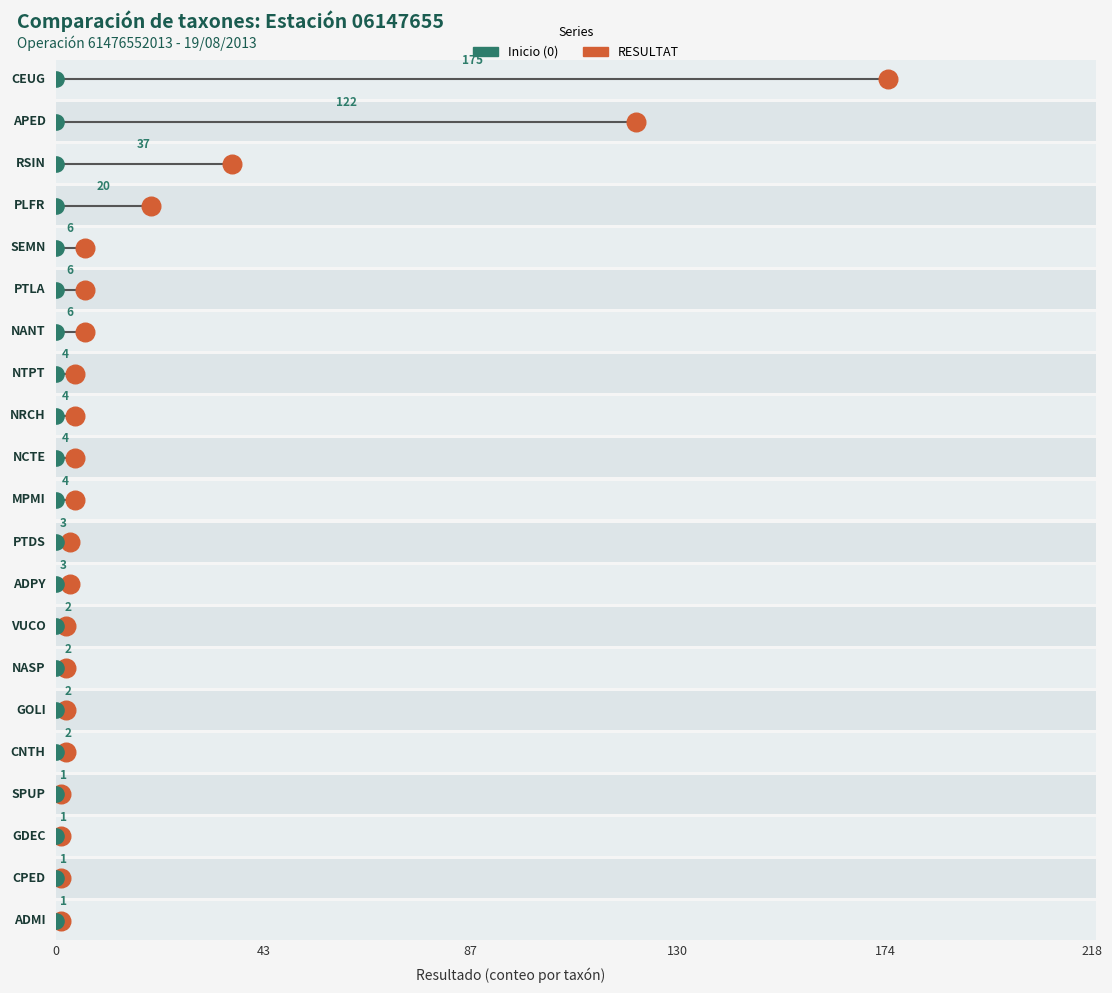

Which has a higher value, GOLI or SEMN?

SEMN